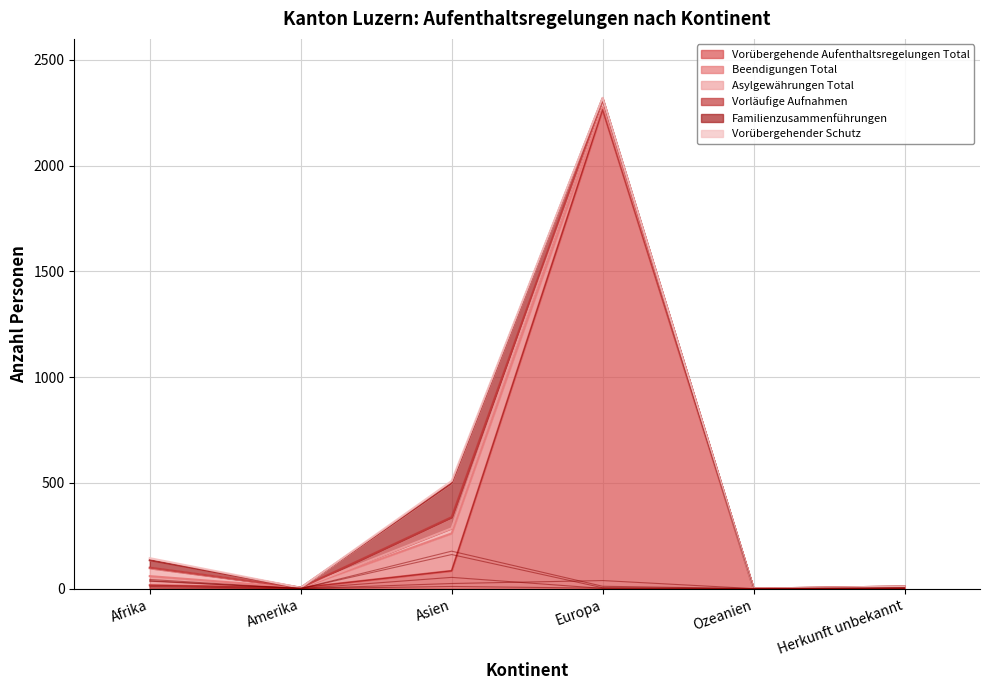

What is the value of the Beendigungen Total point at the 6th from the left?

4